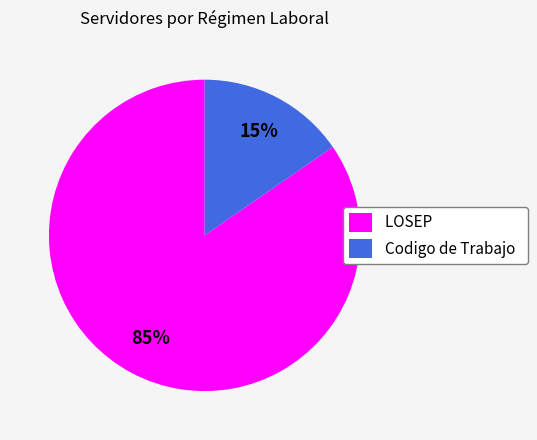

Approximately how many times larger is the value at Codigo de Trabajo compared to LOSEP?

0.2